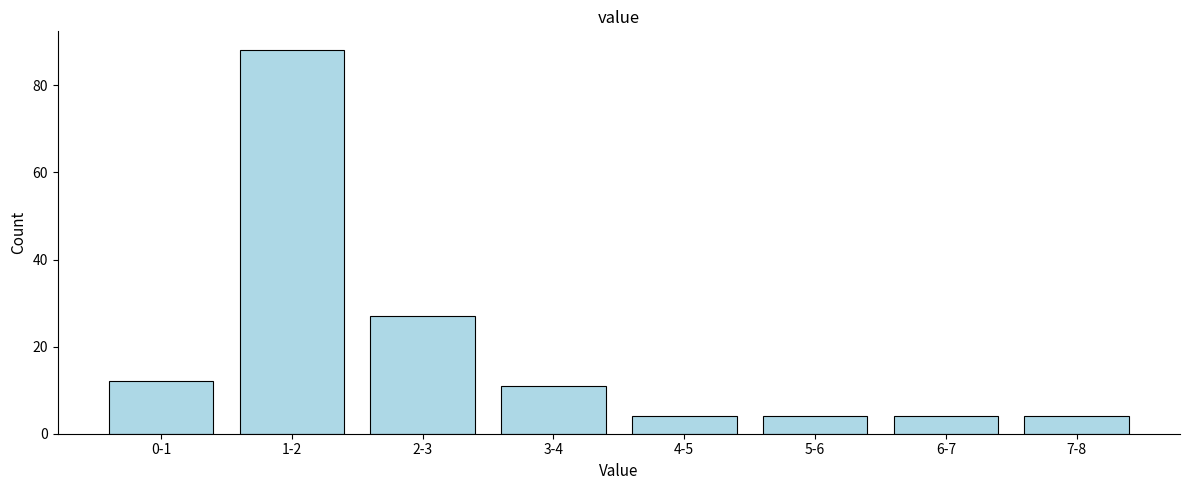

Reading right to left, what are all the values shown in this chart?

4	4	4	4	11	27	88	12